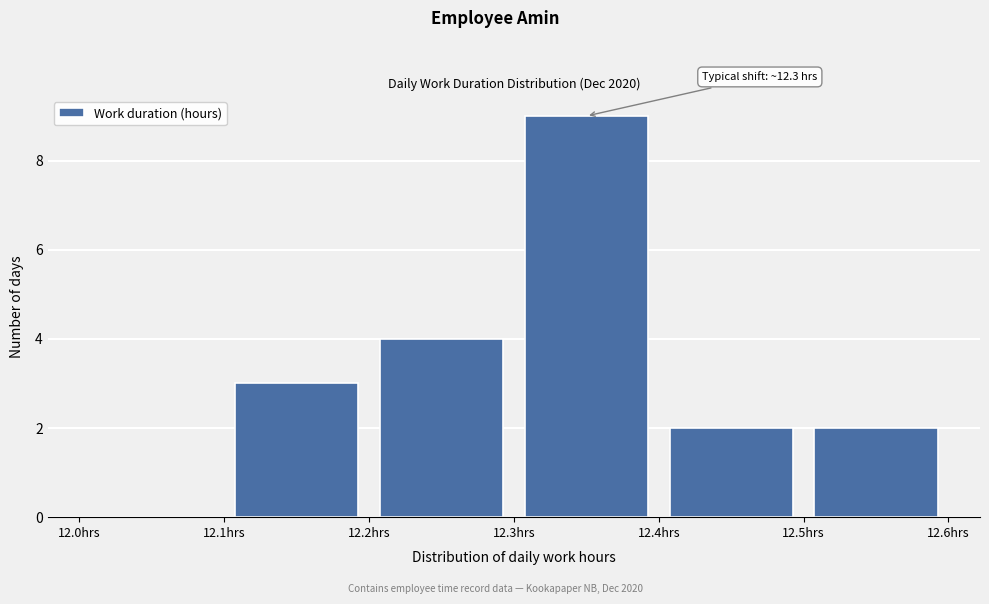

Which range on the x-axis has the tallest bar?

12.3 to 12.4